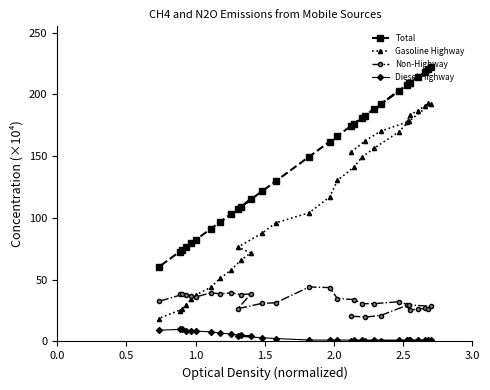

At how many categories does at least one series exceed 198?

8